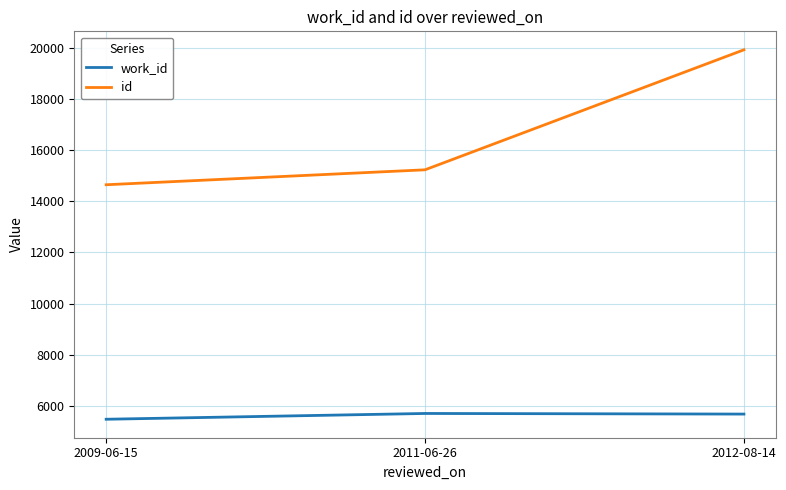

Rank the series at 2011-06-26 from highest to lowest value.

id, work_id